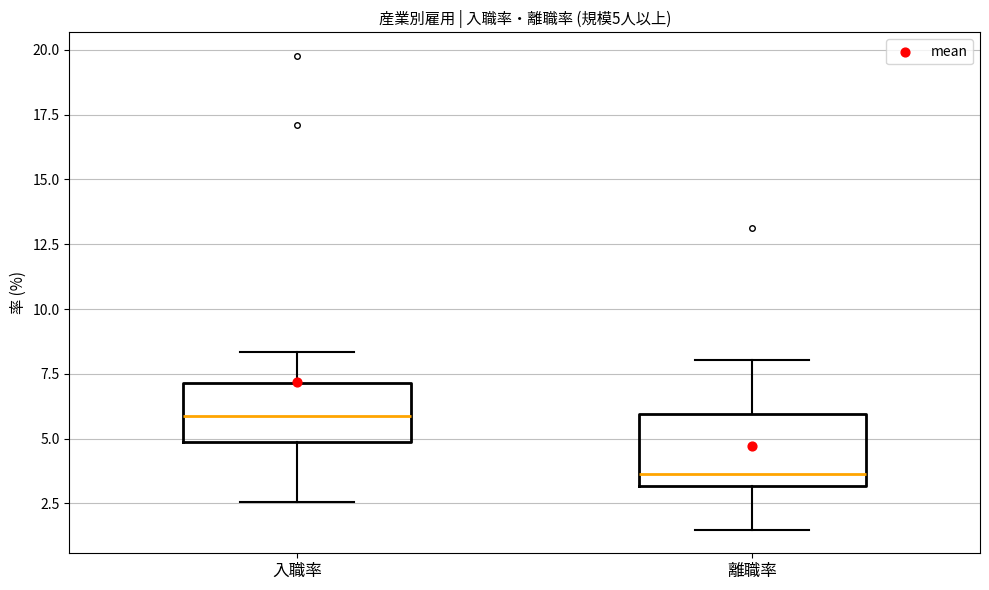

Which box has the lowest median line?

離職率